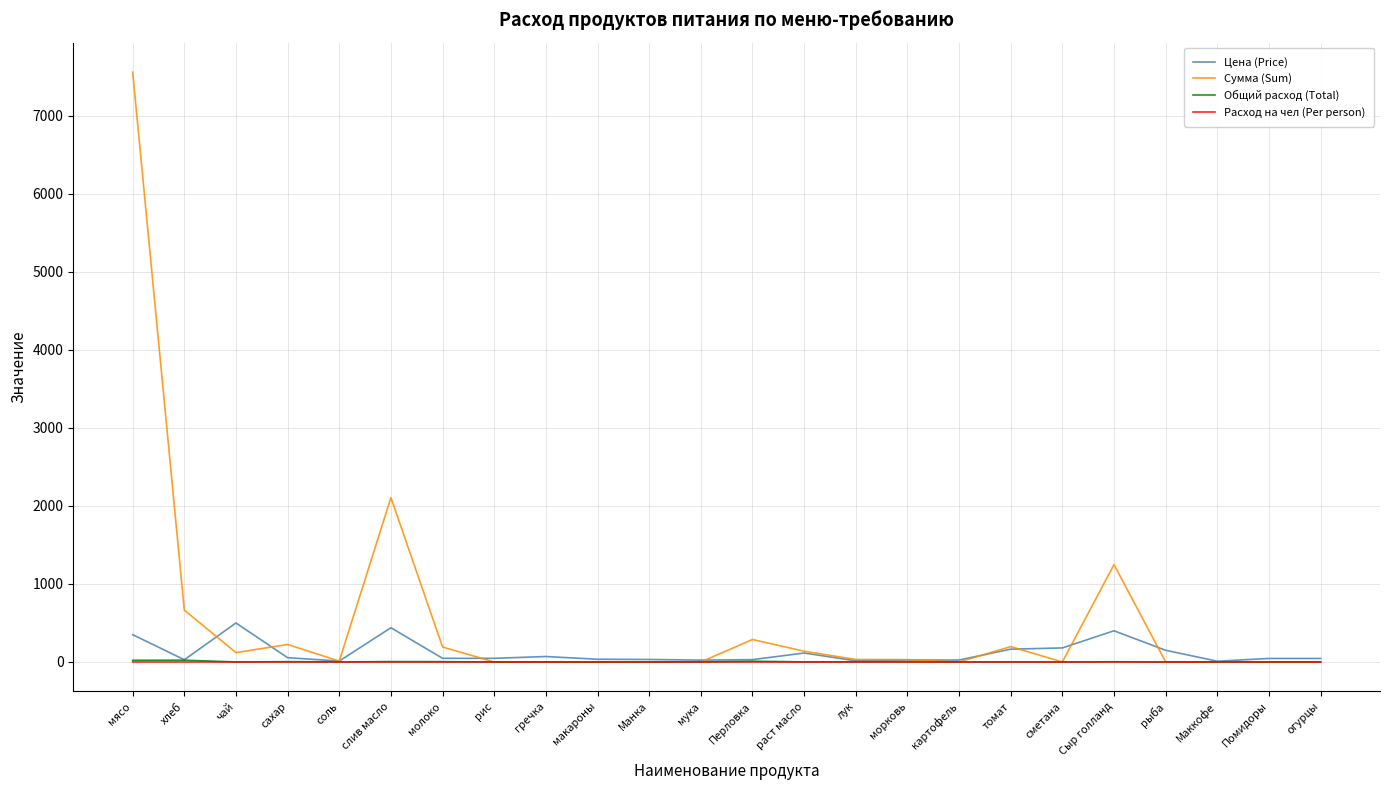

The Цена (Price) series shows 35.0 at макароны. True or false?

True